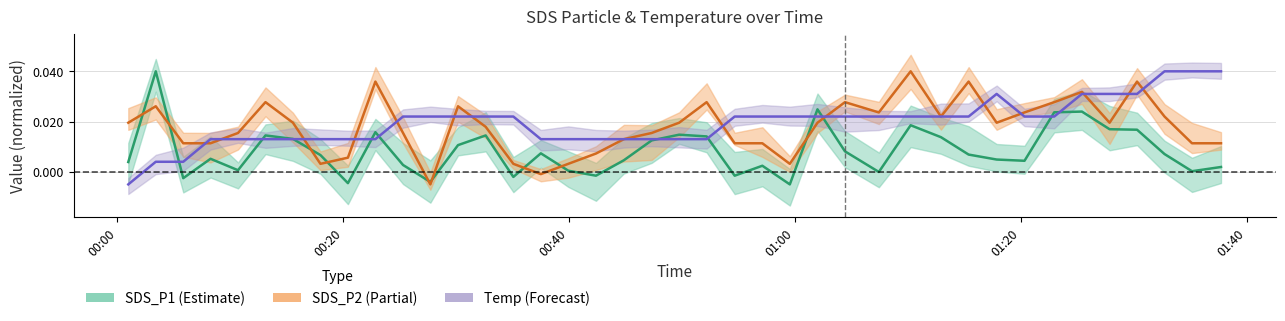

How many times do SDS_P1 and SDS_P2 cross each other?

10